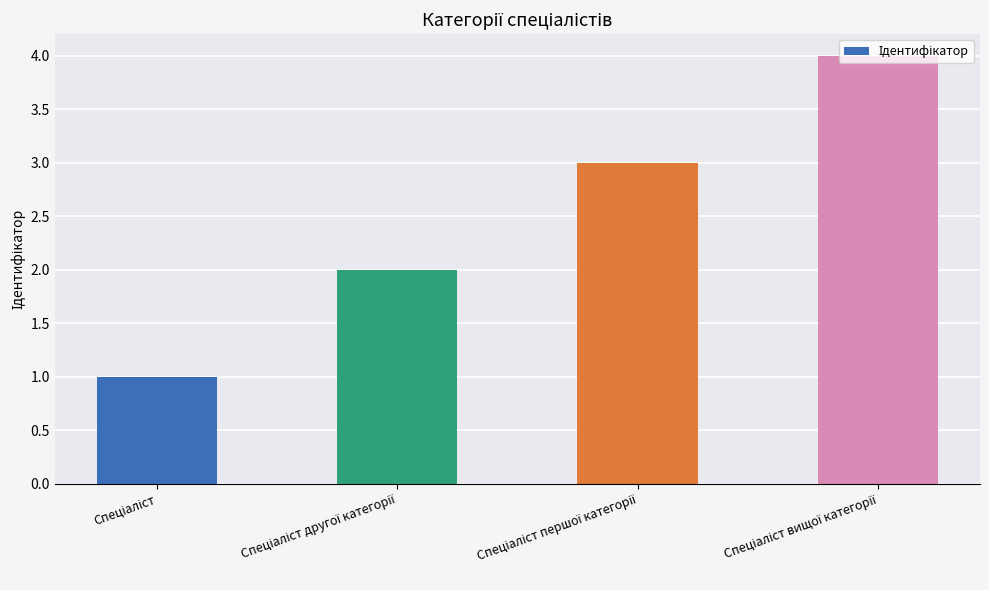

What is the difference between the maximum and minimum values?

3